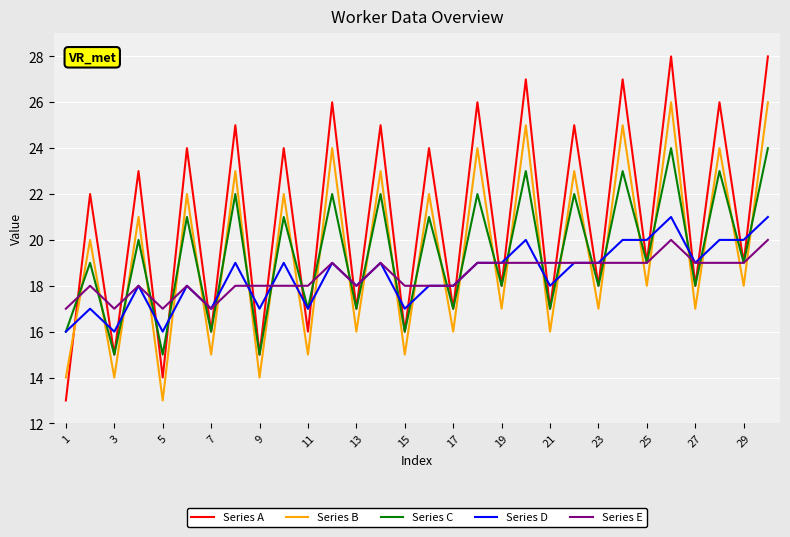

Which series has the largest total across all categories?

Series A